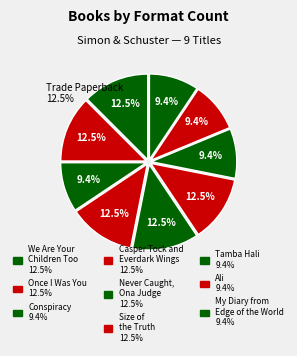

Is Never Caught, the Story of Ona Judge the majority of the pie?

No